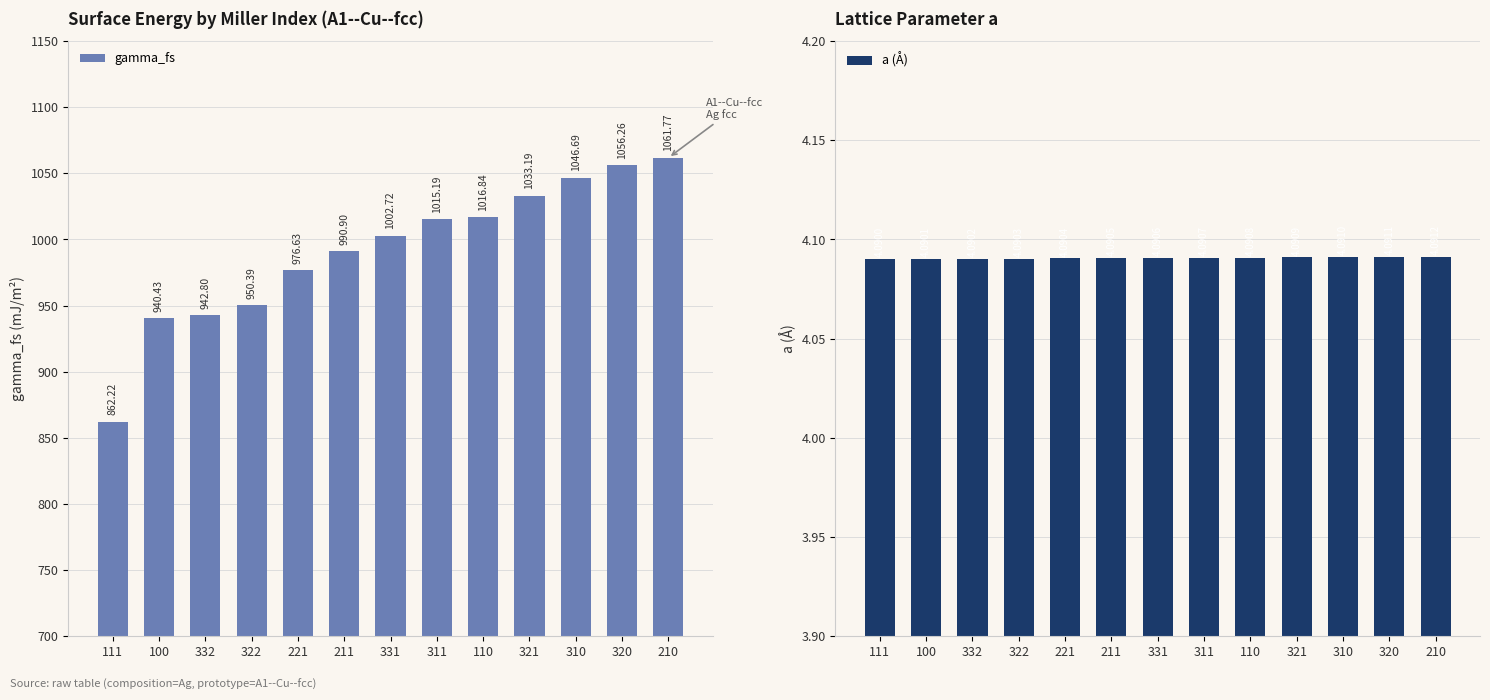

Is the value of gamma_fs at 310 greater than the value of a (Å) at 110?

Yes